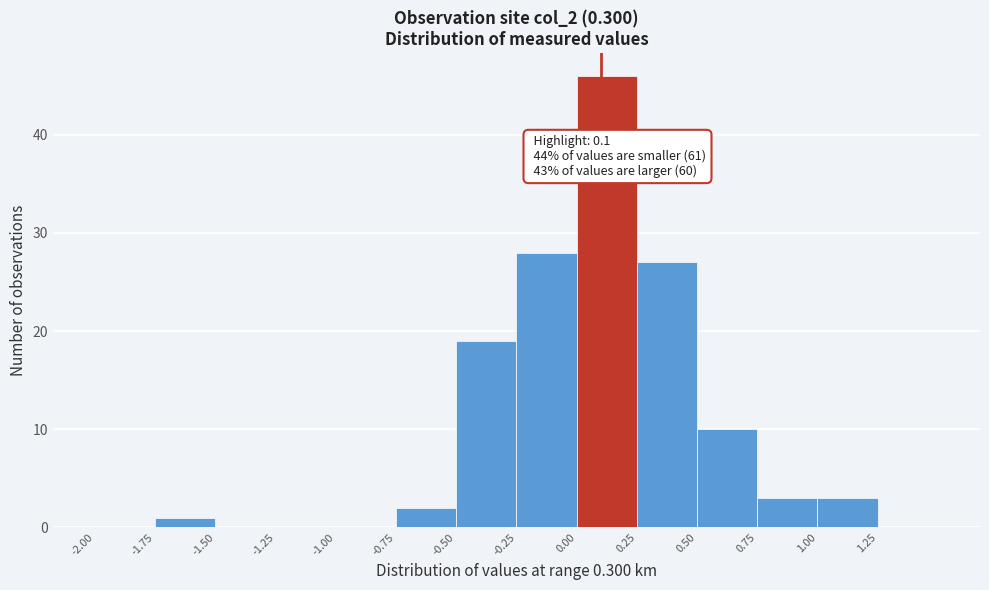

Which range on the x-axis has the tallest bar?

0.00 to 0.25